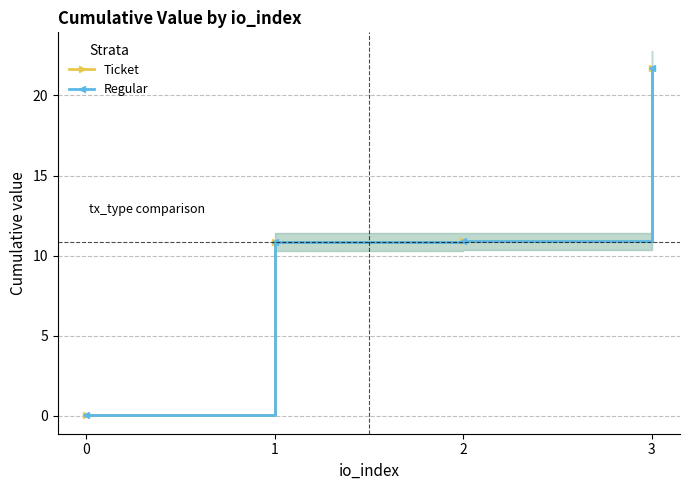

Reading right to left, transcribe all the data shown in this chart.

Ticket: 3=21.7	2=10.9	1=10.9	0=0.0
Regular: 3=21.7	2=10.9	1=10.9	0=0.0